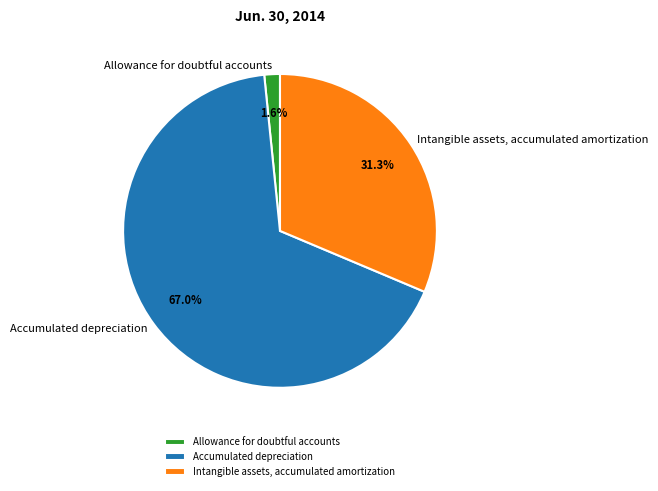

The Allowance for doubtful accounts slice represents 10% of the pie. True or false?

False